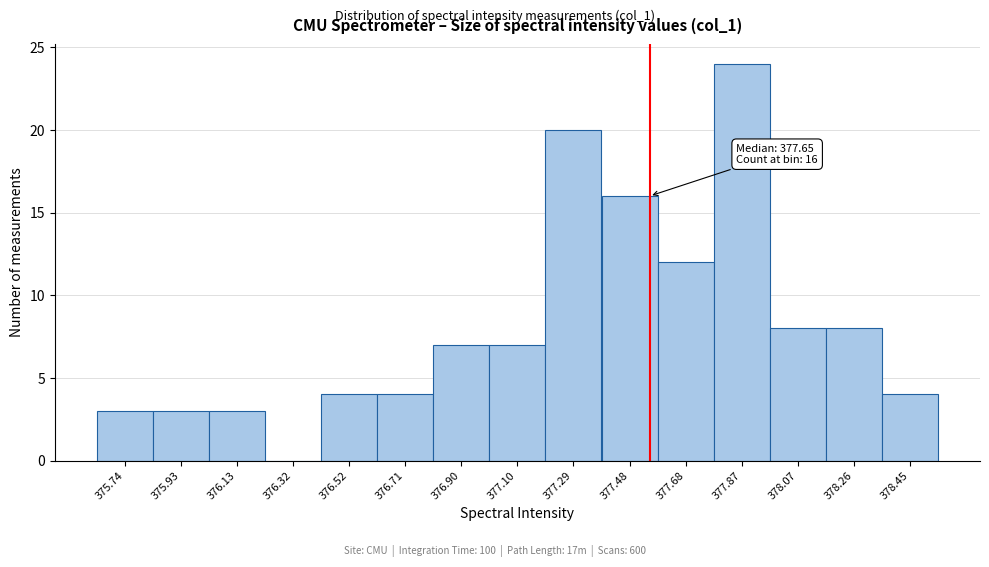

Reading left to right, transcribe all the data shown in this chart.

375.74=3	375.93=3	376.13=3	376.32=0	376.52=4	376.71=4	376.90=7	377.10=7	377.29=20	377.48=16	377.68=12	377.87=24	378.07=8	378.26=8	378.45=4